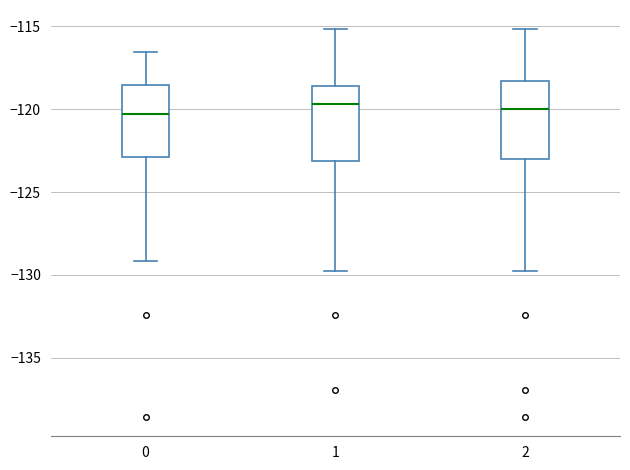

Reading left to right, transcribe this box plot: for each box, give where its median line is, the range the box spans, and where its two whiskers end, as read against the y-axis. The values are not printed on the chart, so give them approximately, as read against the axis.

0: median -120.5, box -123.0 to -118.5, whiskers -129.0 to -116.5
1: median -119.5, box -123.0 to -118.5, whiskers -130.0 to -115.0
2: median -120.0, box -123.0 to -118.5, whiskers -130.0 to -115.0